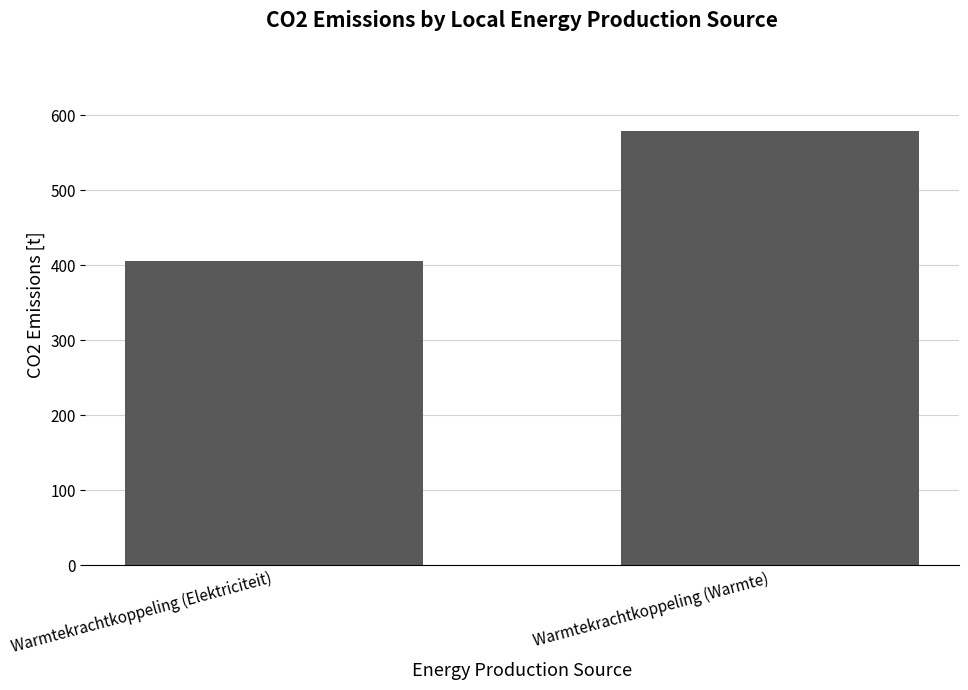

What is the label of the 2nd bar from the right?

Warmtekrachtkoppeling (Elektriciteit)